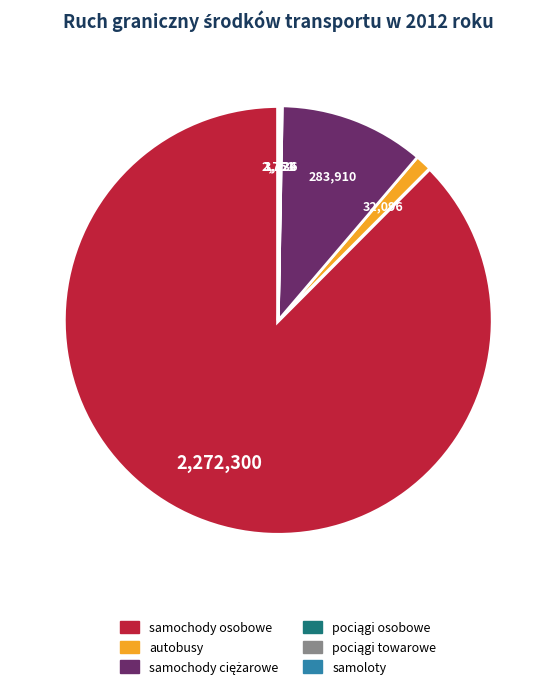

Is there a majority slice in this chart?

Yes